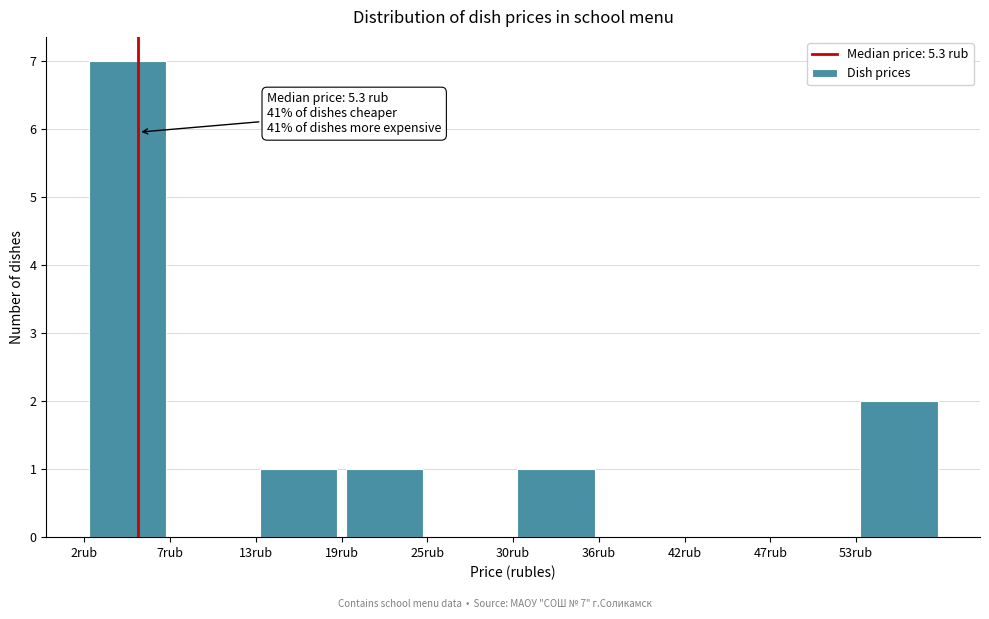

Which range on the x-axis has the tallest bar?

2 to 7